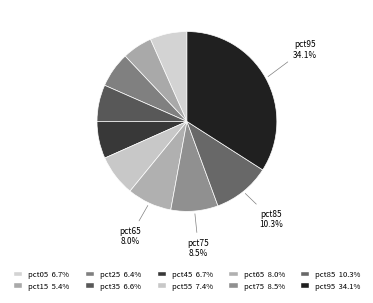

Count the number of slices in the pie.

10